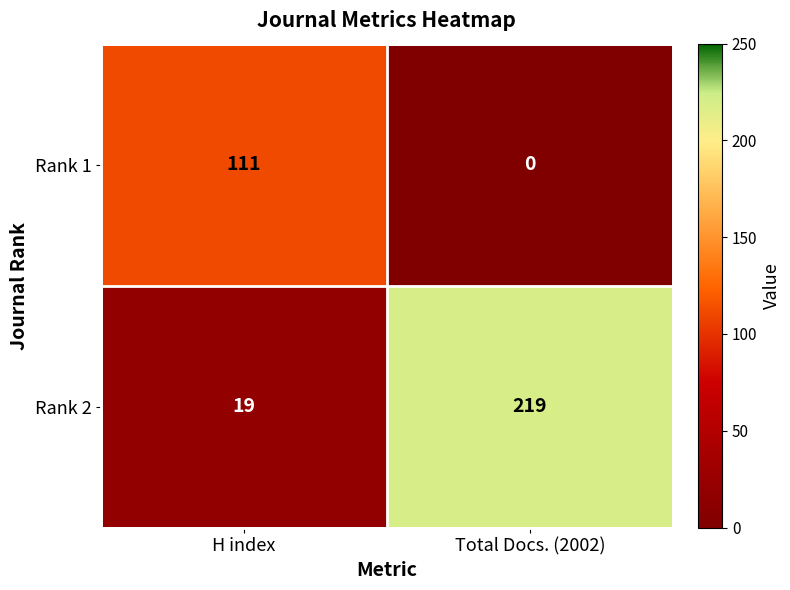

At which category does the chart reach its minimum across all series?

Total Docs. (2002)